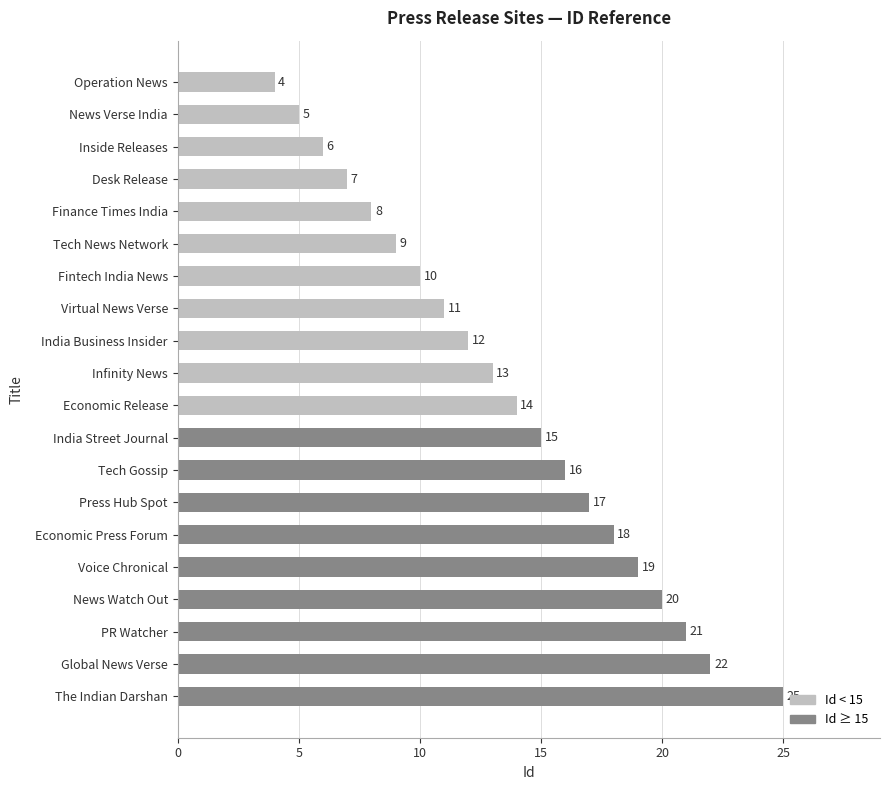

How many data points are less than 14?

10